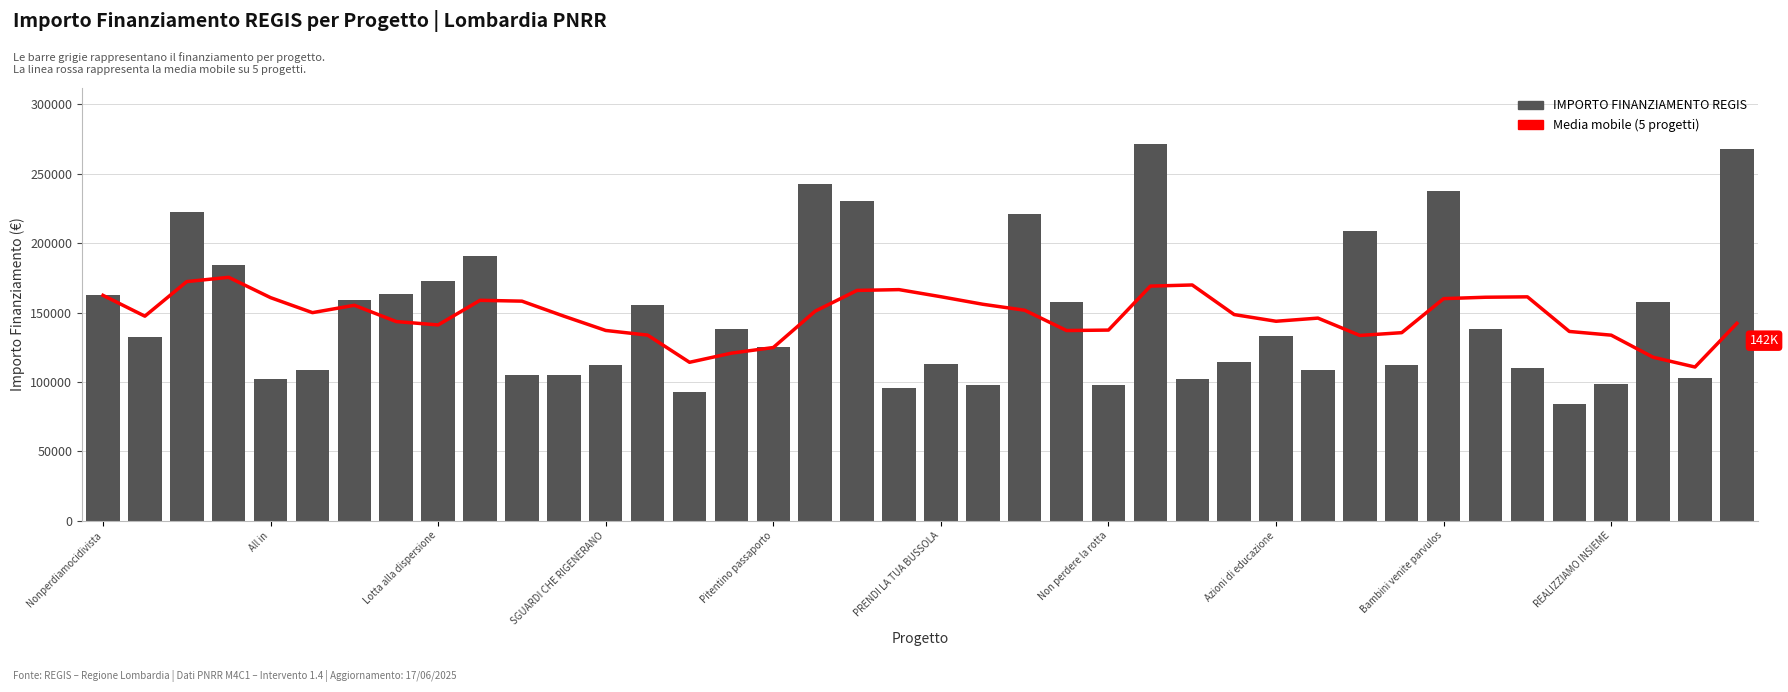

What position from the right is 27?

13